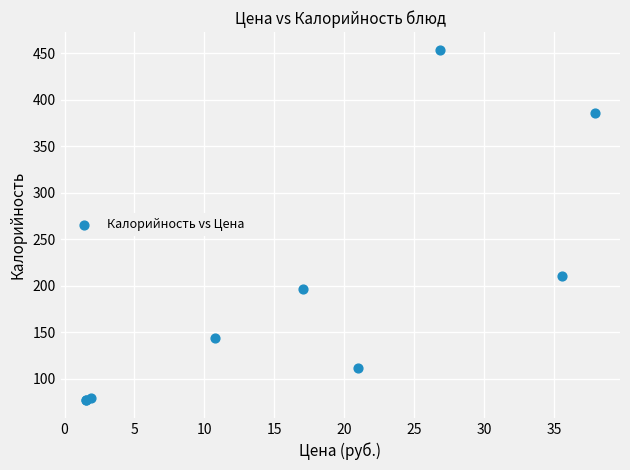

What Y value in the scatter plot is closest to 265?

211